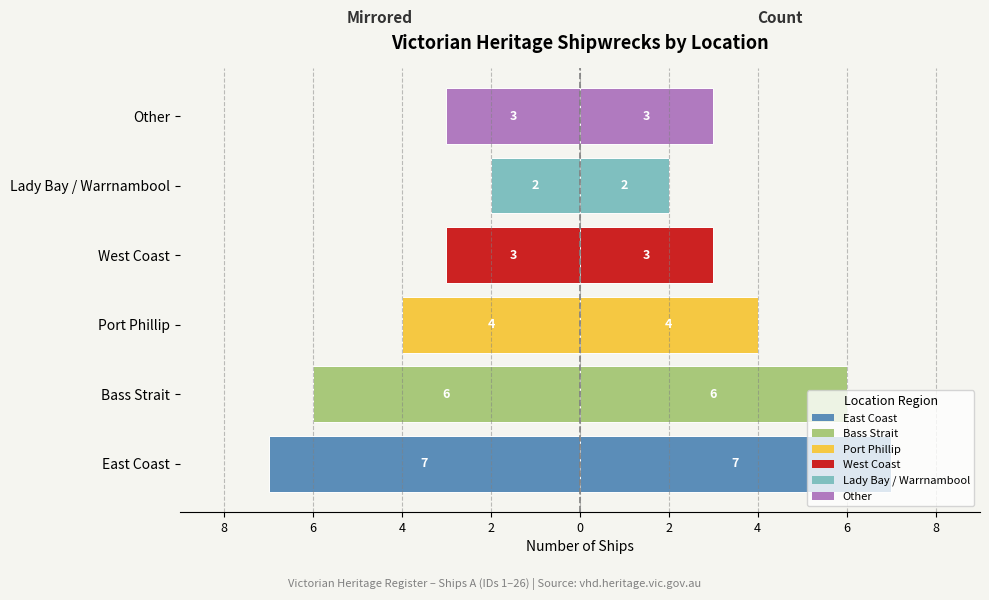

What is the sum of all Count values?

25